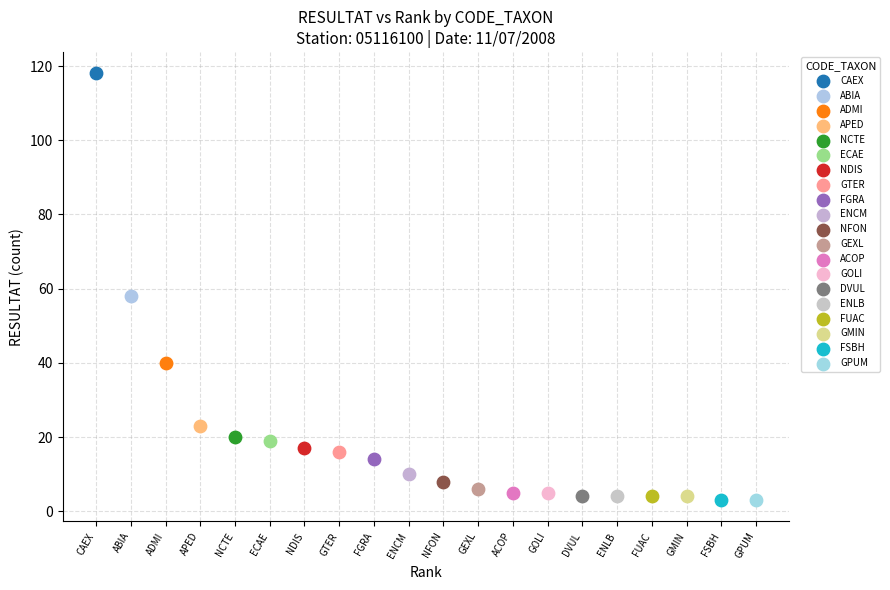

What are all the series names shown in the legend?

CAEX, ABIA, ADMI, APED, NCTE, ECAE, NDIS, GTER, FGRA, ENCM, NFON, GEXL, ACOP, GOLI, DVUL, ENLB, FUAC, GMIN, FSBH, GPUM